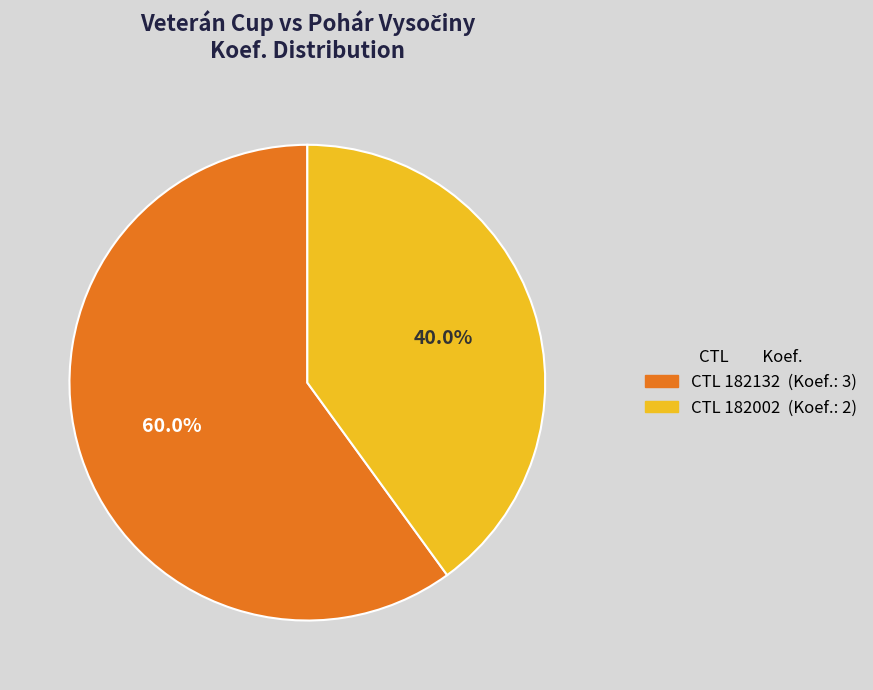

Is there a majority slice in this chart?

Yes